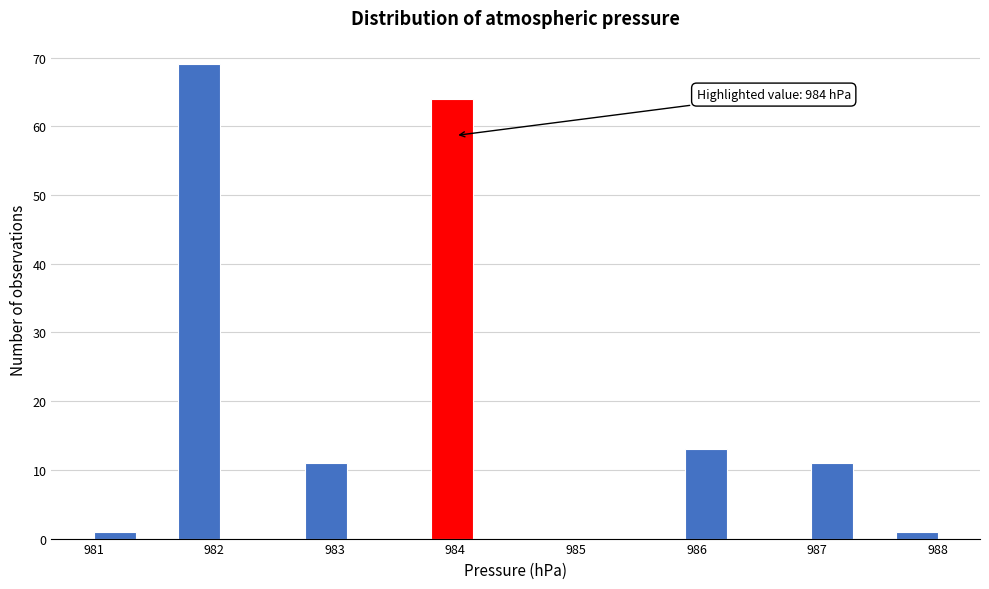

Read against the x-axis, roughly where is the centre of the tallest bar?

981.9